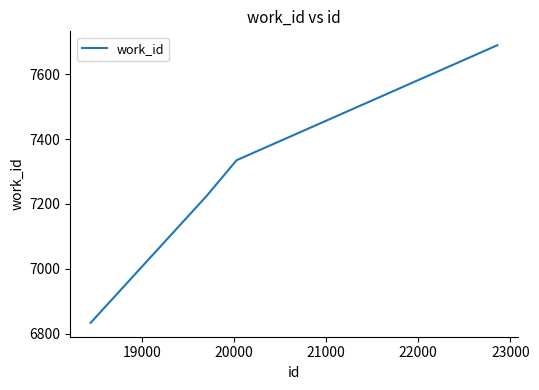

What is the maximum value shown in the chart?

7690